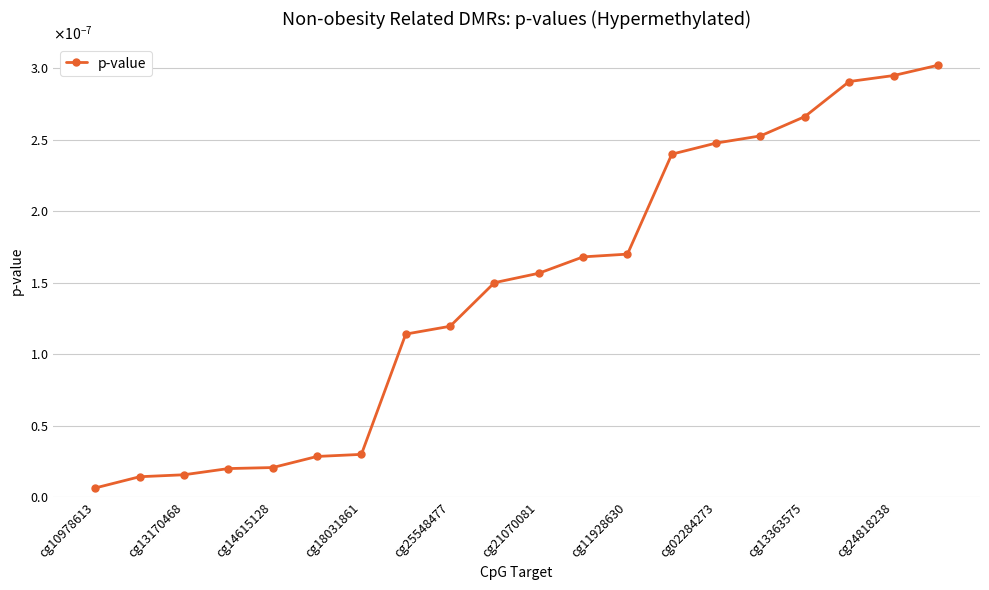

Which label corresponds to the largest value in the chart?

19